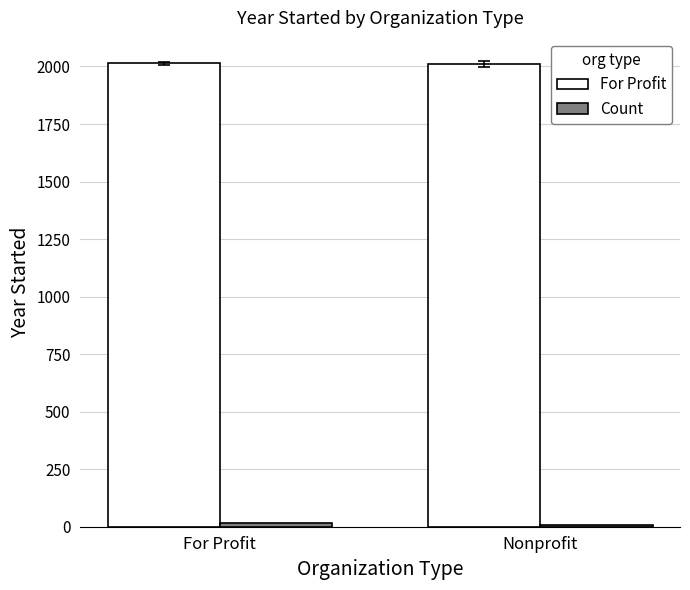

The For Profit series shows 3361.0 at Nonprofit. True or false?

False